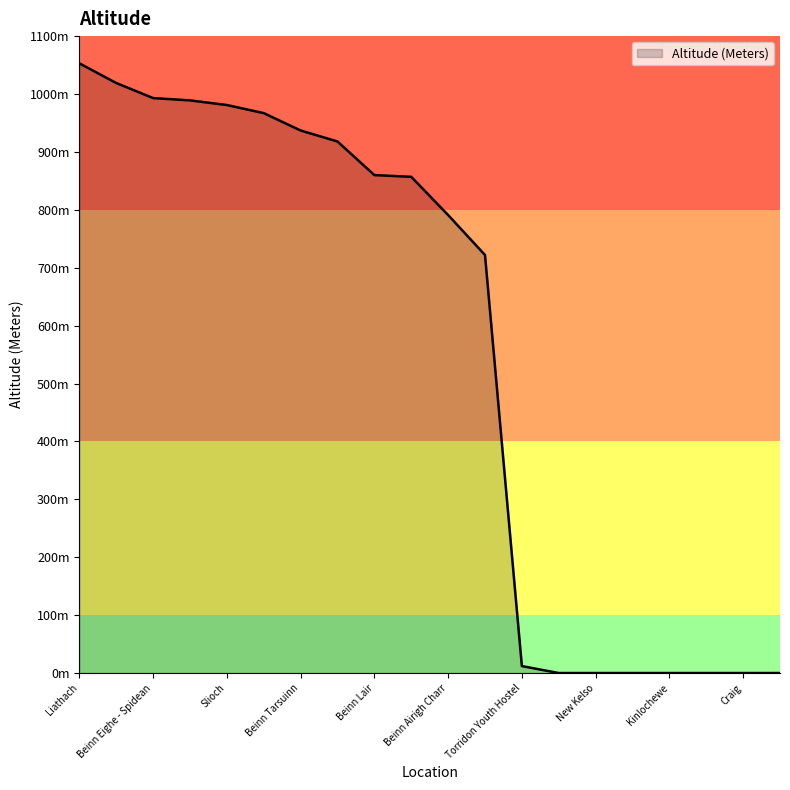

Rank the categories by value from highest to lowest.

Liathach, Mullach Coire, Beinn Eighe - Spidean, Sgurr Ban, Slioch, A'Mhaighdean, Beinn Tarsuinn, Ruadh Stac Mor, Beinn Lair, Beinn a'Chaisgein, Beinn Airigh Charr, Meall Mheinnidh, Torridon Youth Hostel, Coulags, Craig, Inveralligin, Kinlochewe, Letterewe, New Kelso, Strathcarron